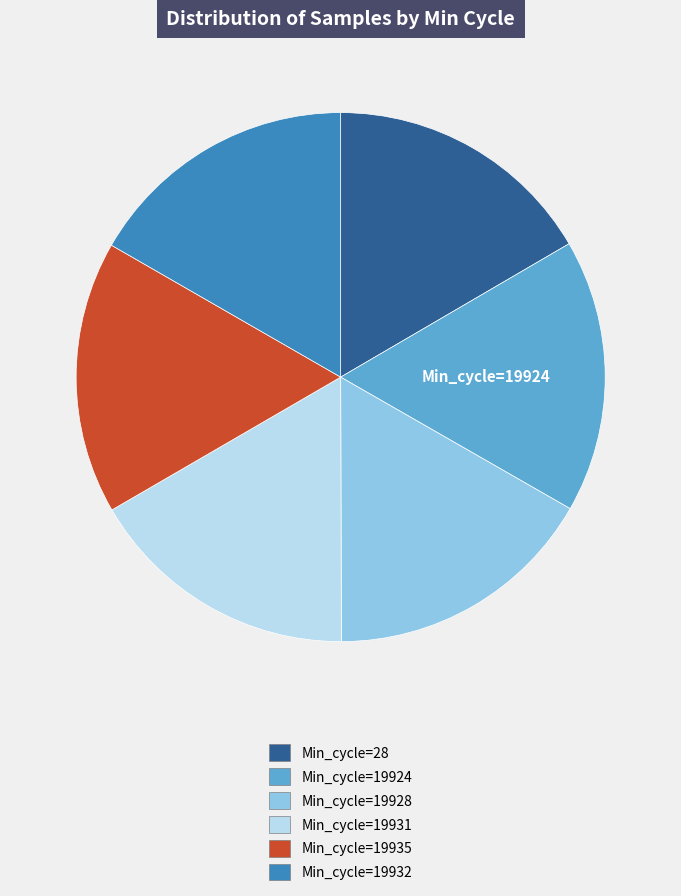

How many segments does this pie chart have?

6